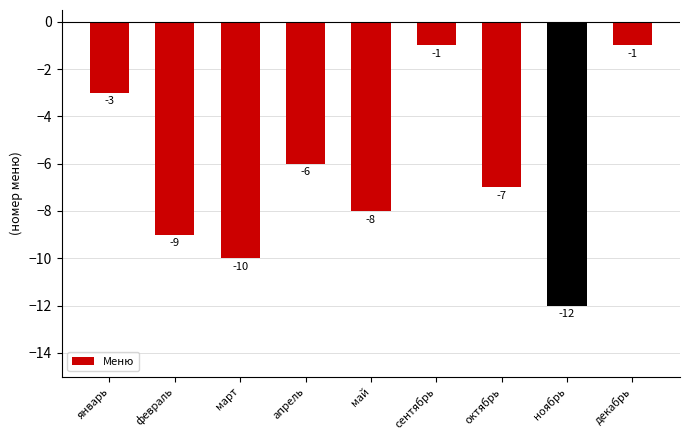

What is the sum of all values?

-57